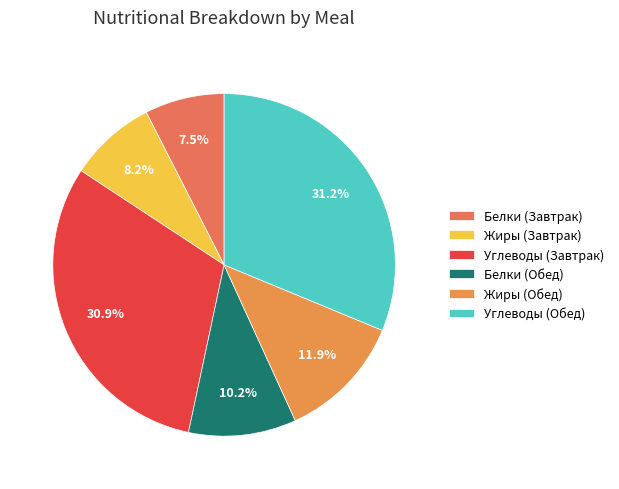

To the nearest percent, what is the difference between the Жиры (Завтрак) and Белки (Обед) slice percentages?

2%